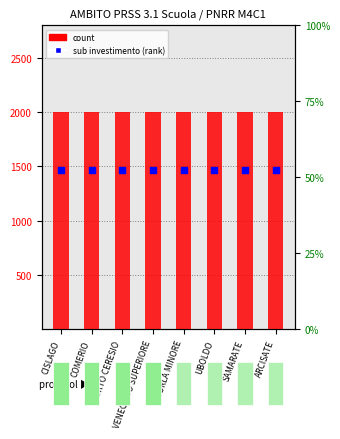

Which series has the widest spread of Y values?

count